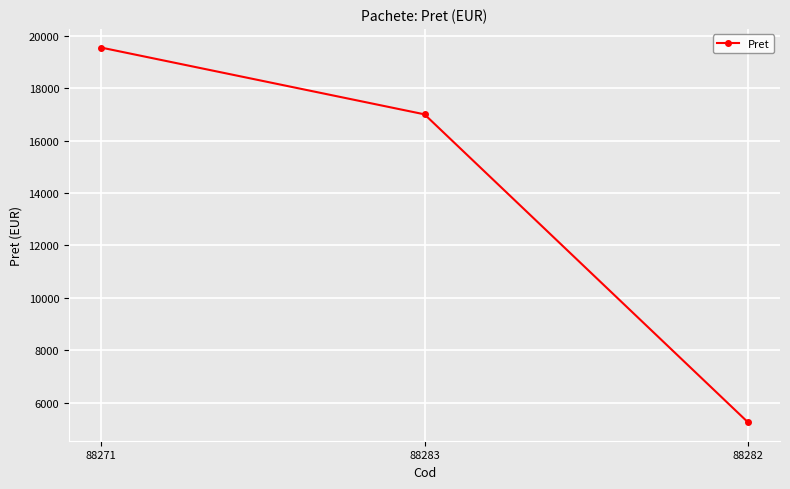

Approximately how many times larger is the value at 88282 compared to 88283?

0.3